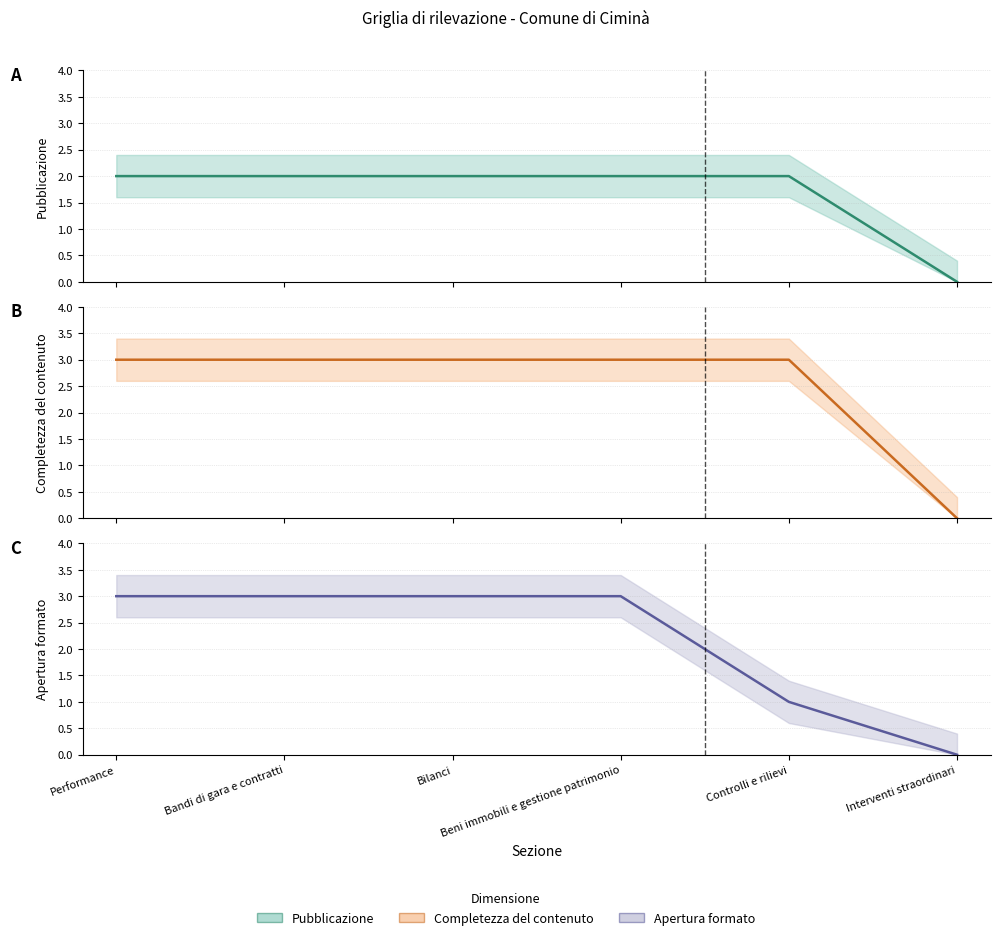

Is it true that Apertura formato (central) equals 3 at Bandi di gara e contratti?

True